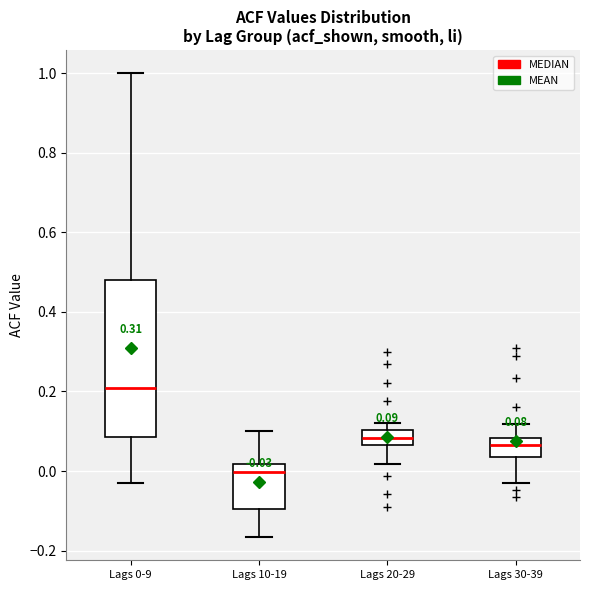

Which box has the lowest median line?

Lags 10-19